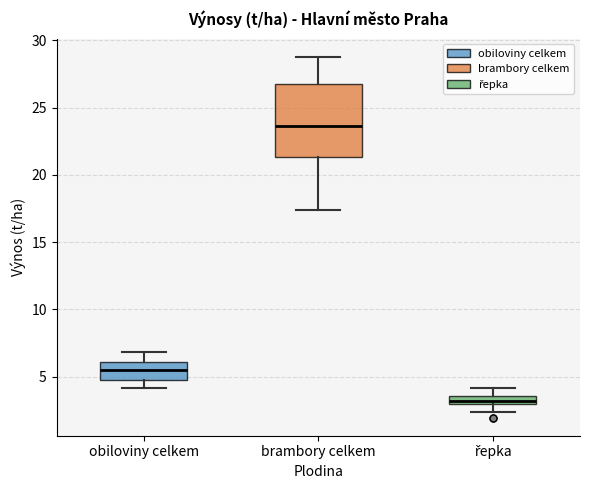

Where does the lower whisker of the box for obiloviny celkem end on the y-axis? The values are not printed on the chart, so give them approximately, as read against the axis.

4.0